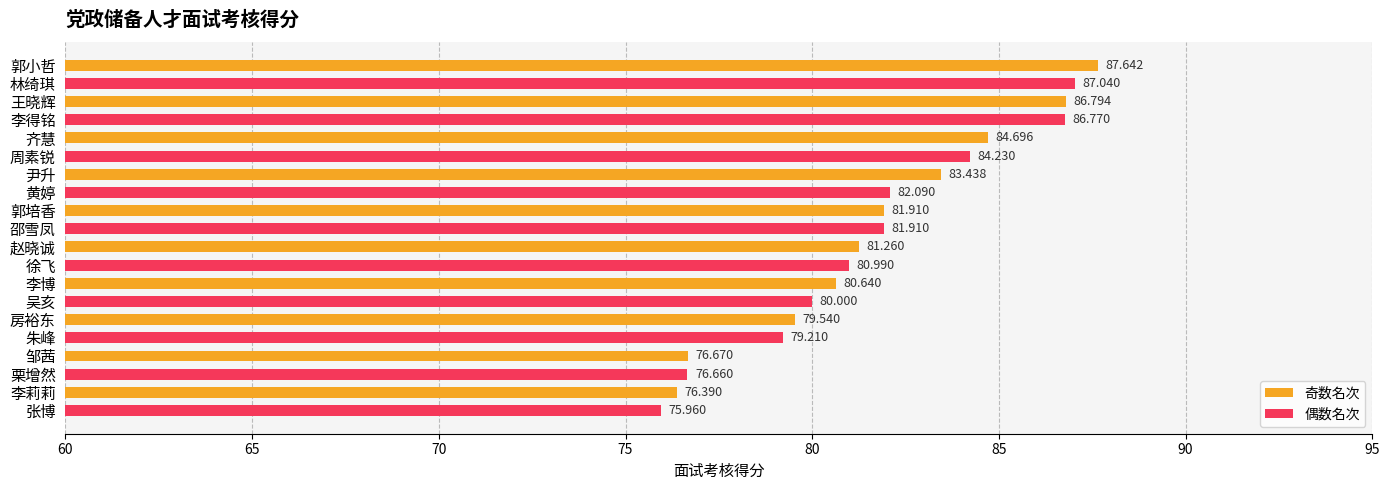

What is the average value?

81.7